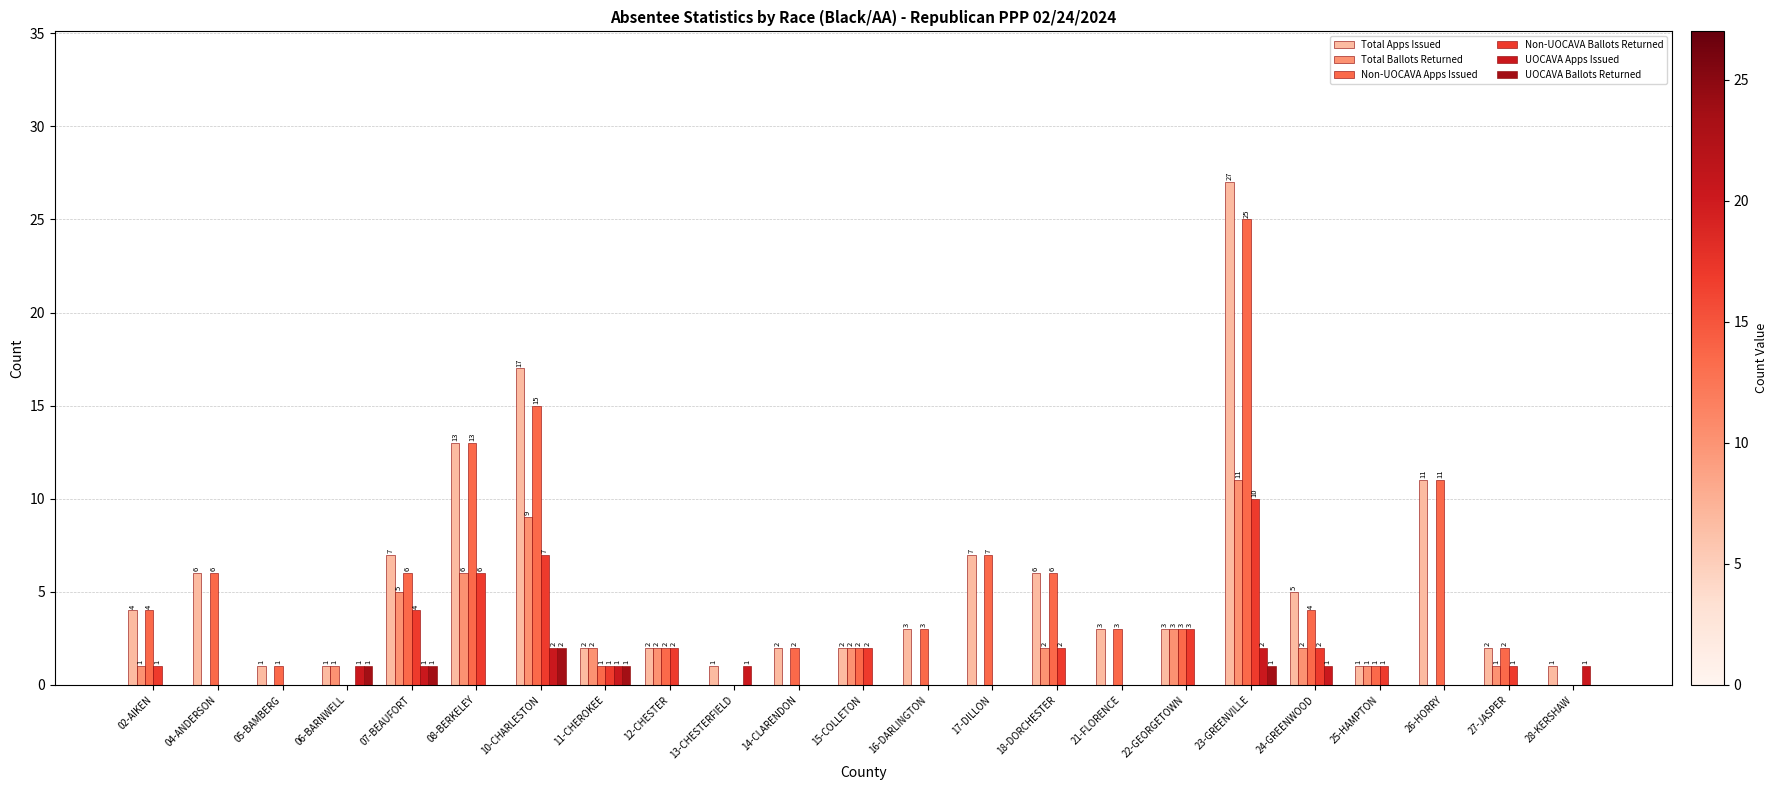

The UOCAVA Apps Issued series shows 1 at 11-CHEROKEE. True or false?

True